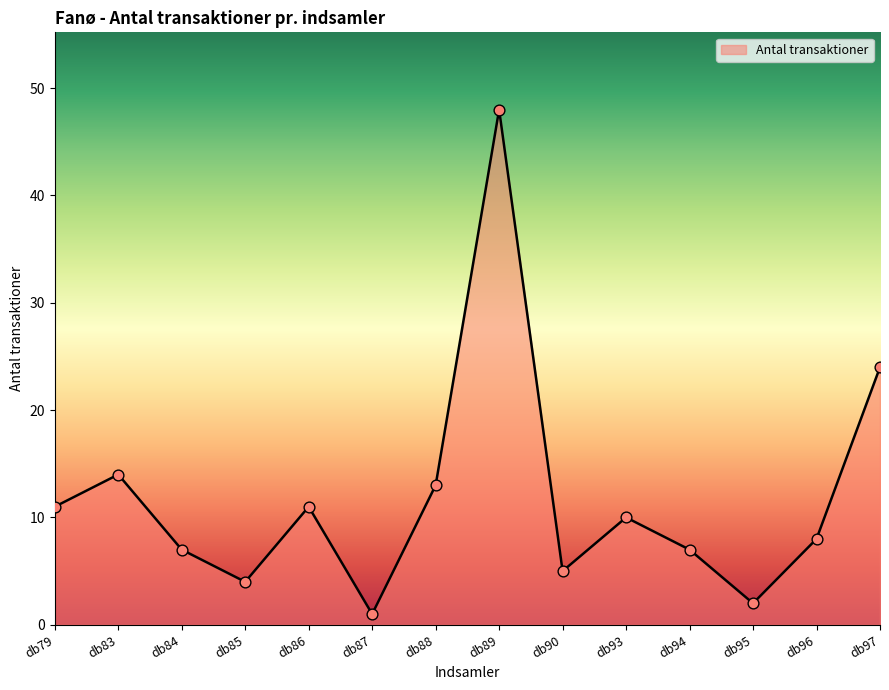

What is the ratio of the value at db93 to the value at db88?

0.8